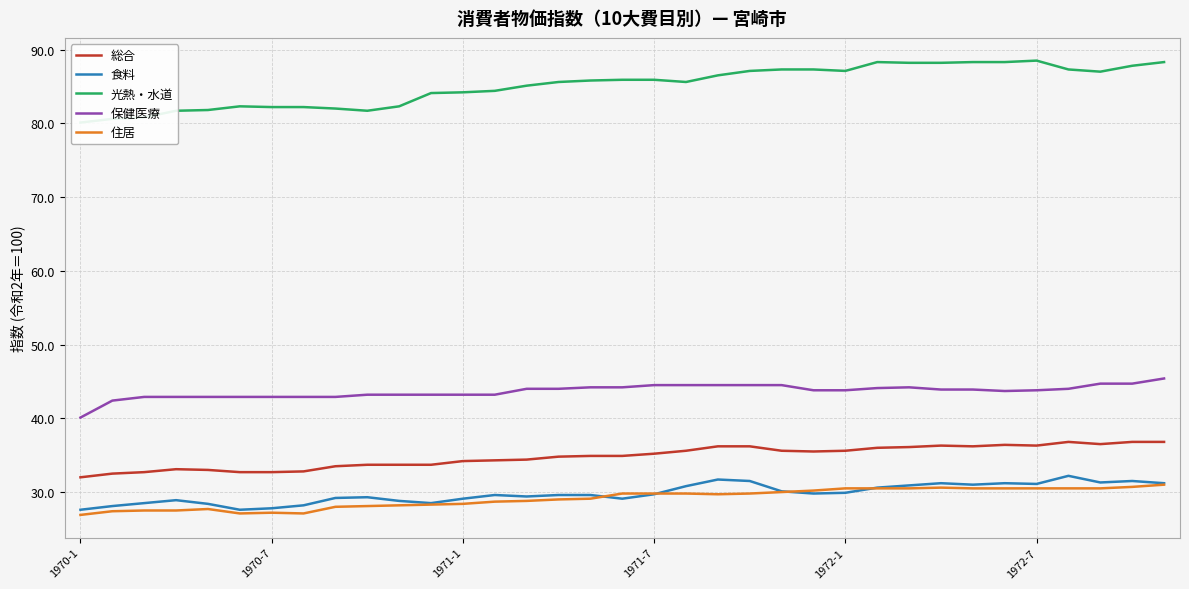

Count the number of categories in the chart.

35